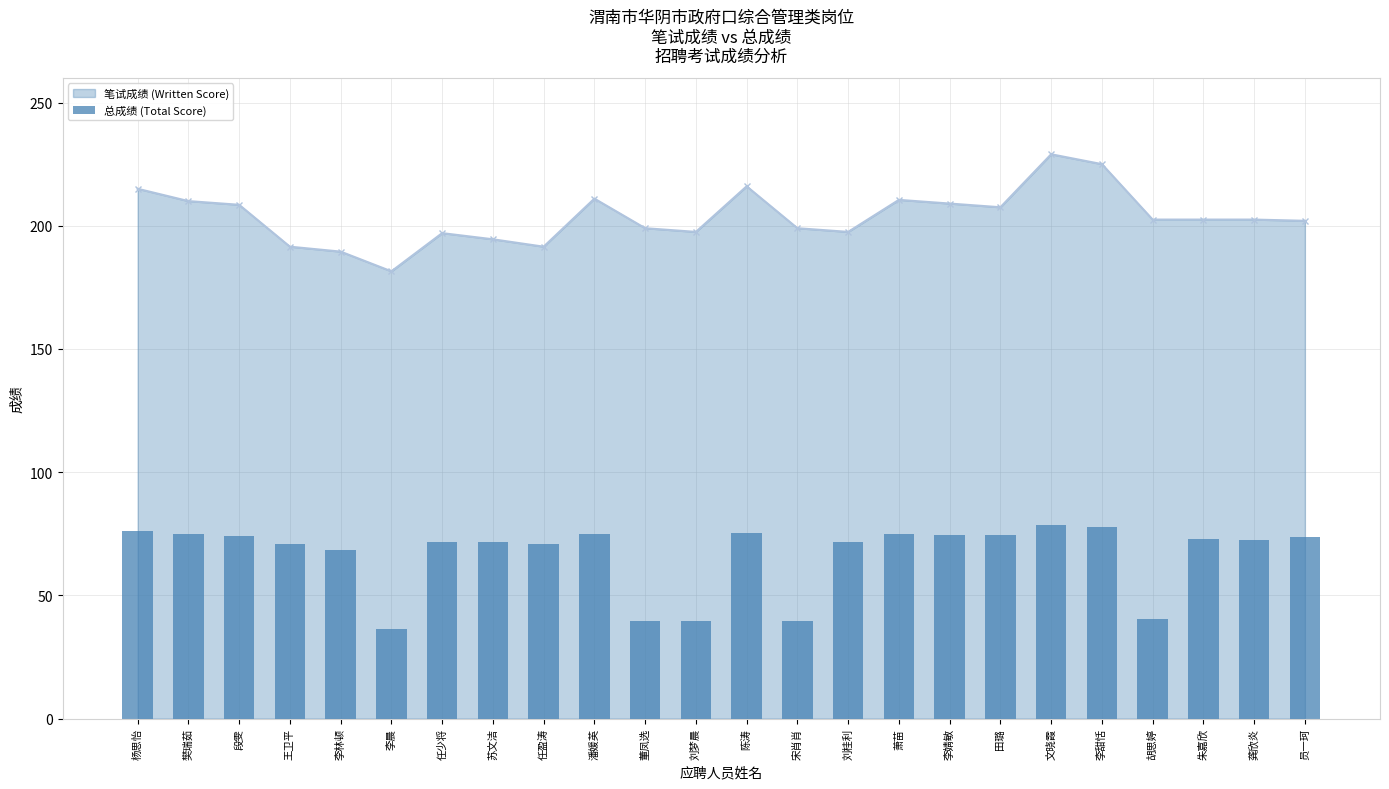

True or false: 笔试成绩 (Written Score) has more than 0 points higher than both neighbors.

True